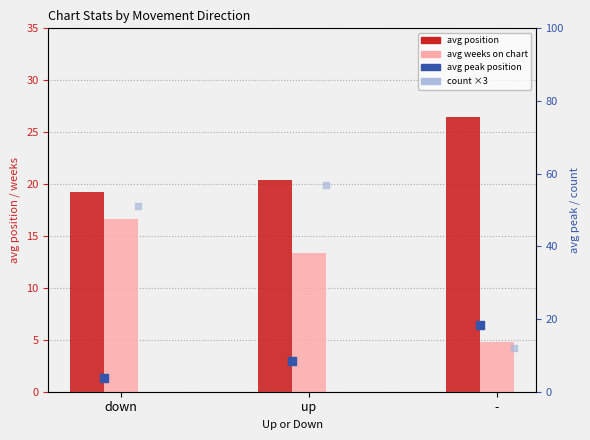

At how many categories does at least one series exceed 44?

2